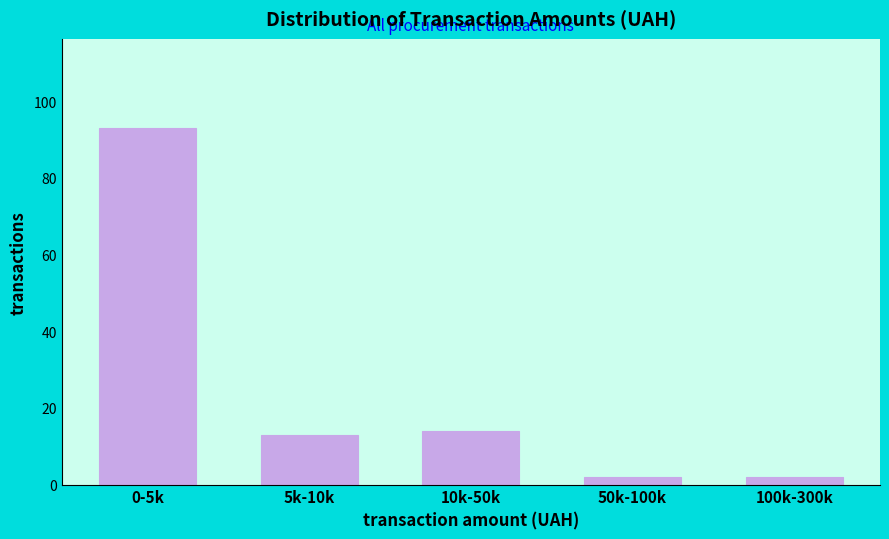

Reading right to left, what are all the values shown in this chart?

2	2	14	13	93